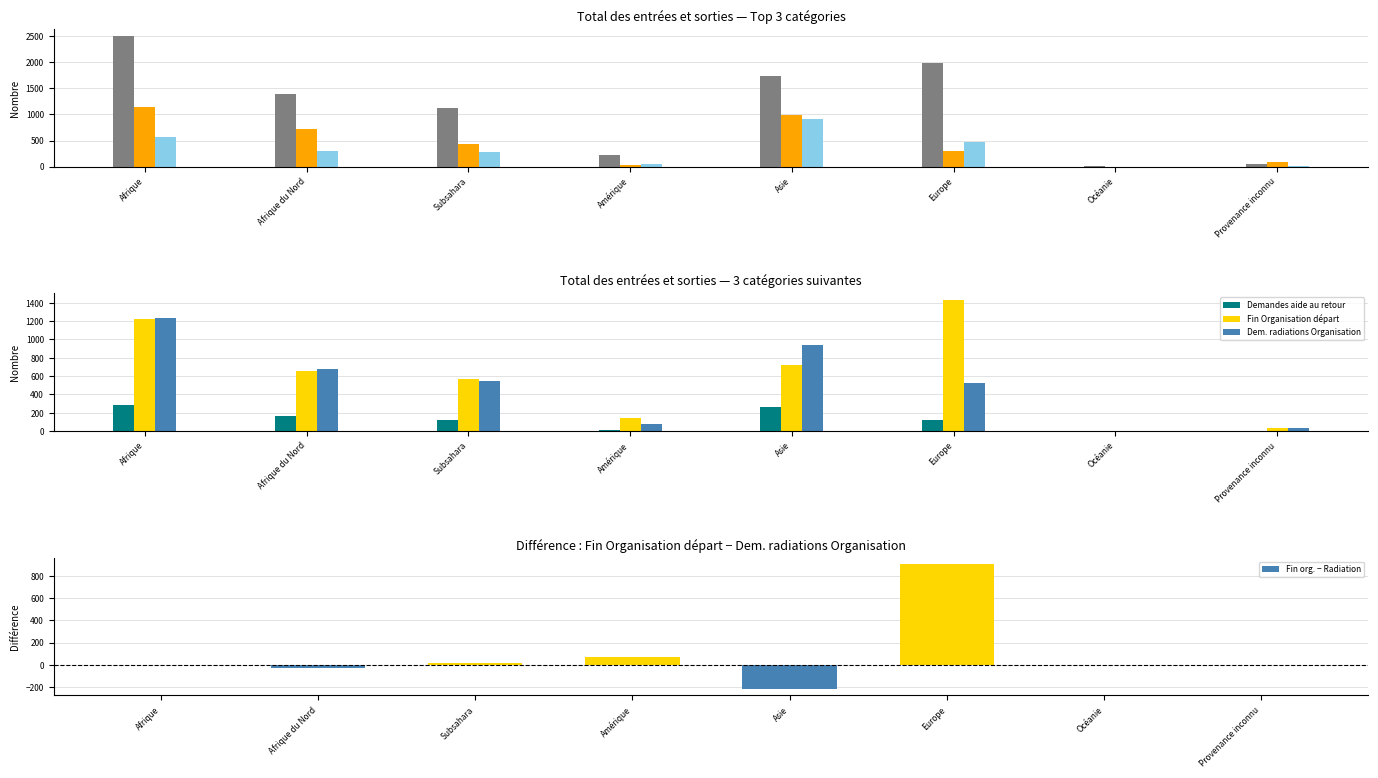

Which category has the highest value in the Nouvelles dem. Obtention doc. series?

Asie